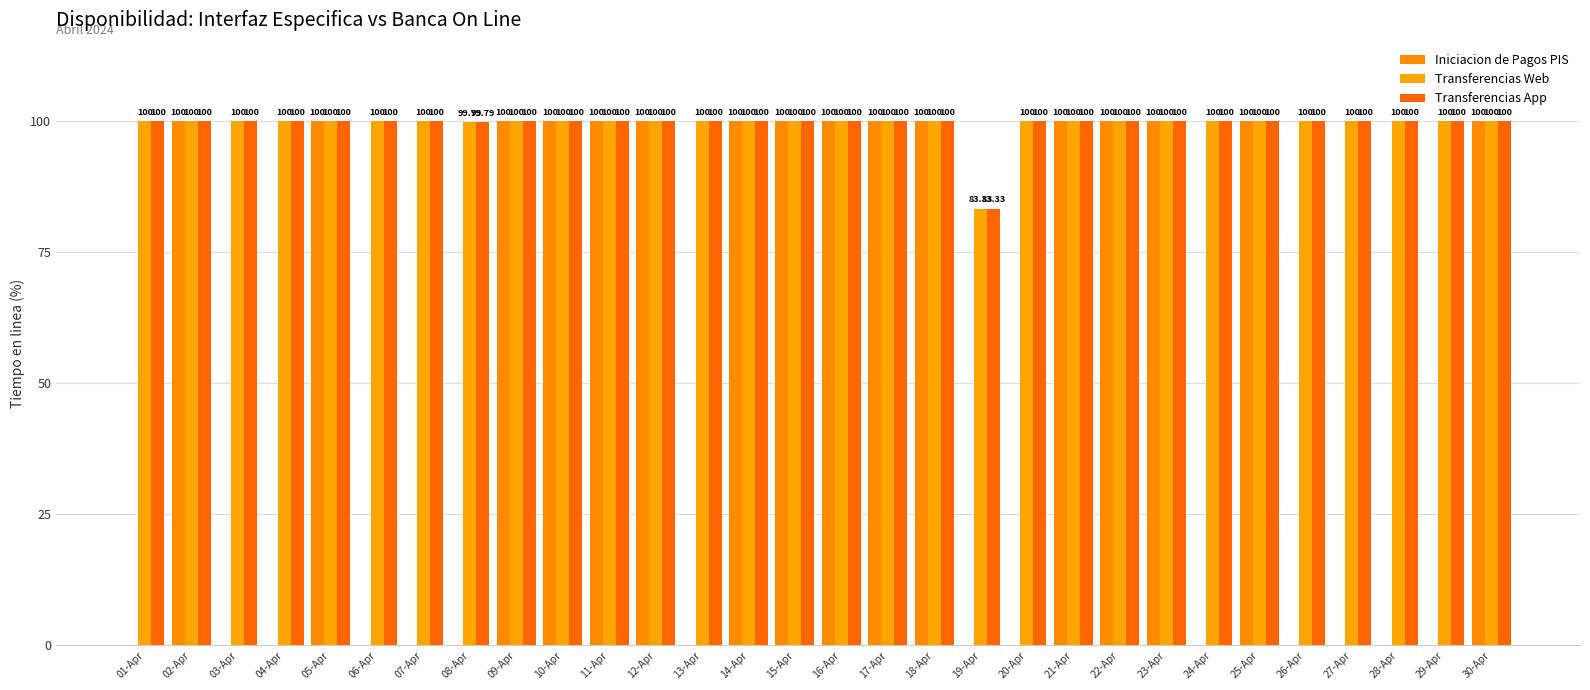

Reading left to right, what are all the values shown in this chart?

Iniciacion de Pagos PIS: 0.0	100.0	0.0	0.0	100.0	0.0	0.0	0.0	100.0	100.0	100.0	100.0	0.0	100.0	100.0	100.0	100.0	100.0	0.0	0.0	100.0	100.0	100.0	0.0	100.0	0.0	0.0	0.0	0.0	100.0
Transferencias Web: 100.0	100.0	100.0	100.0	100.0	100.0	100.0	99.8	100.0	100.0	100.0	100.0	100.0	100.0	100.0	100.0	100.0	100.0	83.3	100.0	100.0	100.0	100.0	100.0	100.0	100.0	100.0	100.0	100.0	100.0
Transferencias App: 100.0	100.0	100.0	100.0	100.0	100.0	100.0	99.8	100.0	100.0	100.0	100.0	100.0	100.0	100.0	100.0	100.0	100.0	83.3	100.0	100.0	100.0	100.0	100.0	100.0	100.0	100.0	100.0	100.0	100.0